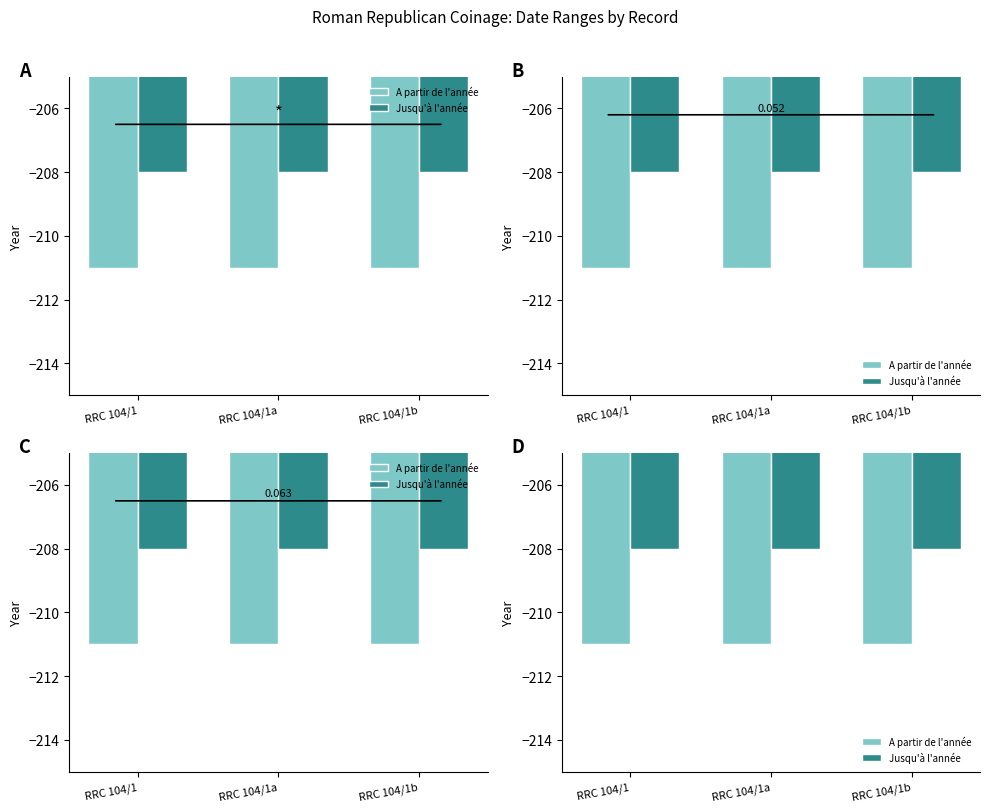

How many bars are there in each group?

2